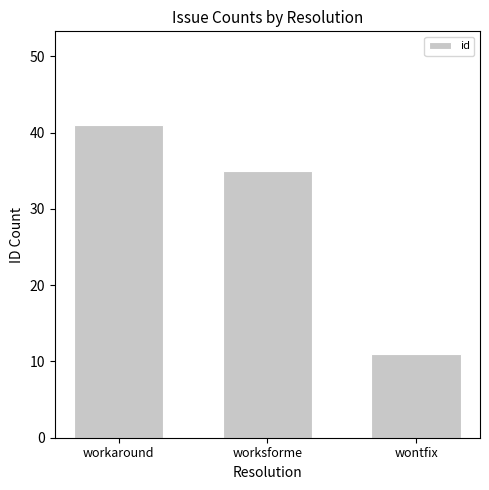

At which label does the data first exceed 35?

workaround